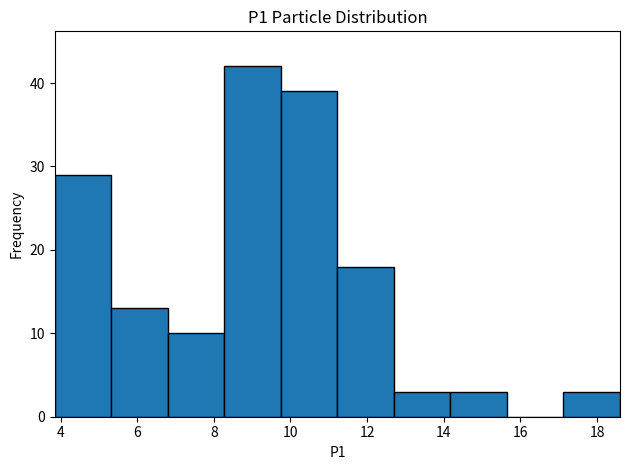

Reading left to right, transcribe this chart: for each bar, give the range it covers on the x-axis and its height. Neither the bar edges nor the heights are printed on the chart, so give them approximately, as read against the axes.

3.8 to 5.4: 29
5.4 to 6.8: 13
6.8 to 8.2: 10
8.2 to 9.8: 42
9.8 to 11.2: 39
11.2 to 12.8: 18
12.8 to 14.2: 3
14.2 to 15.6: 3
15.6 to 17.2: 0
17.2 to 18.6: 3